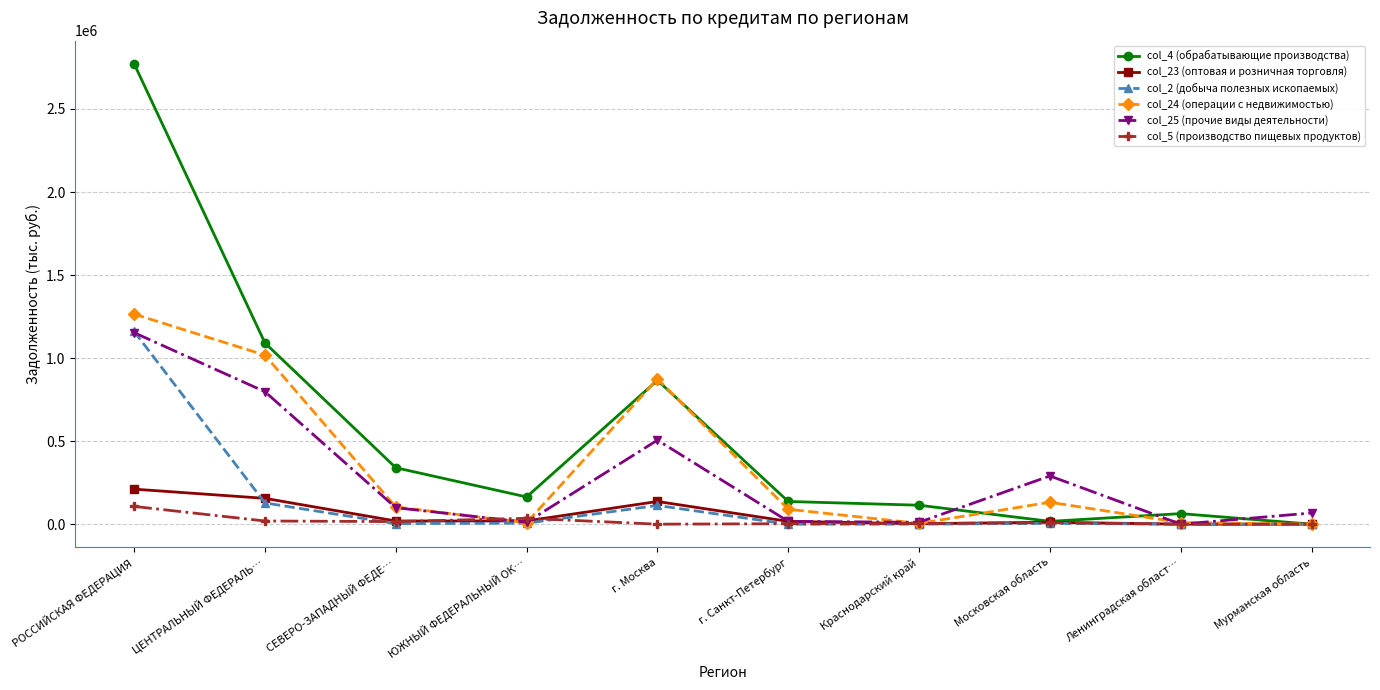

True or false: col_25 (прочие виды деятельности) has more than 1 interior local peaks.

True